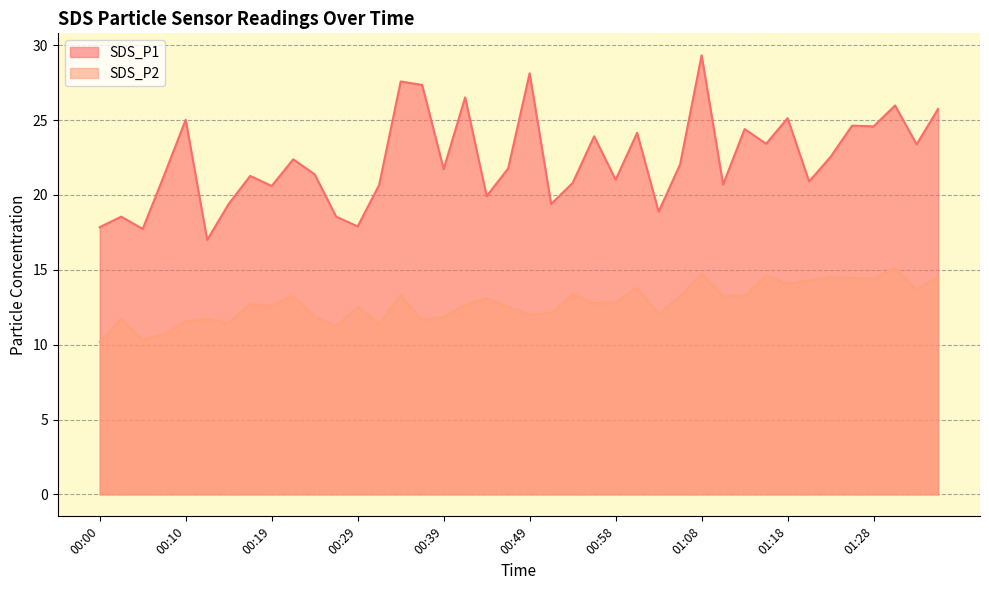

In SDS_P1, how many points are lower than both neighbors (excluding endpoints)?

14